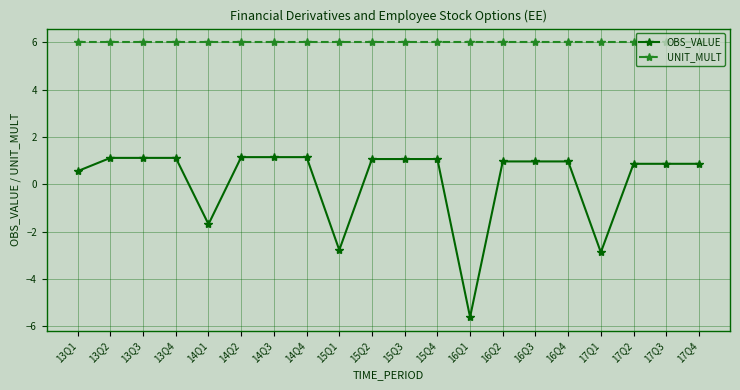

What is the sum of all UNIT_MULT values?

120.0